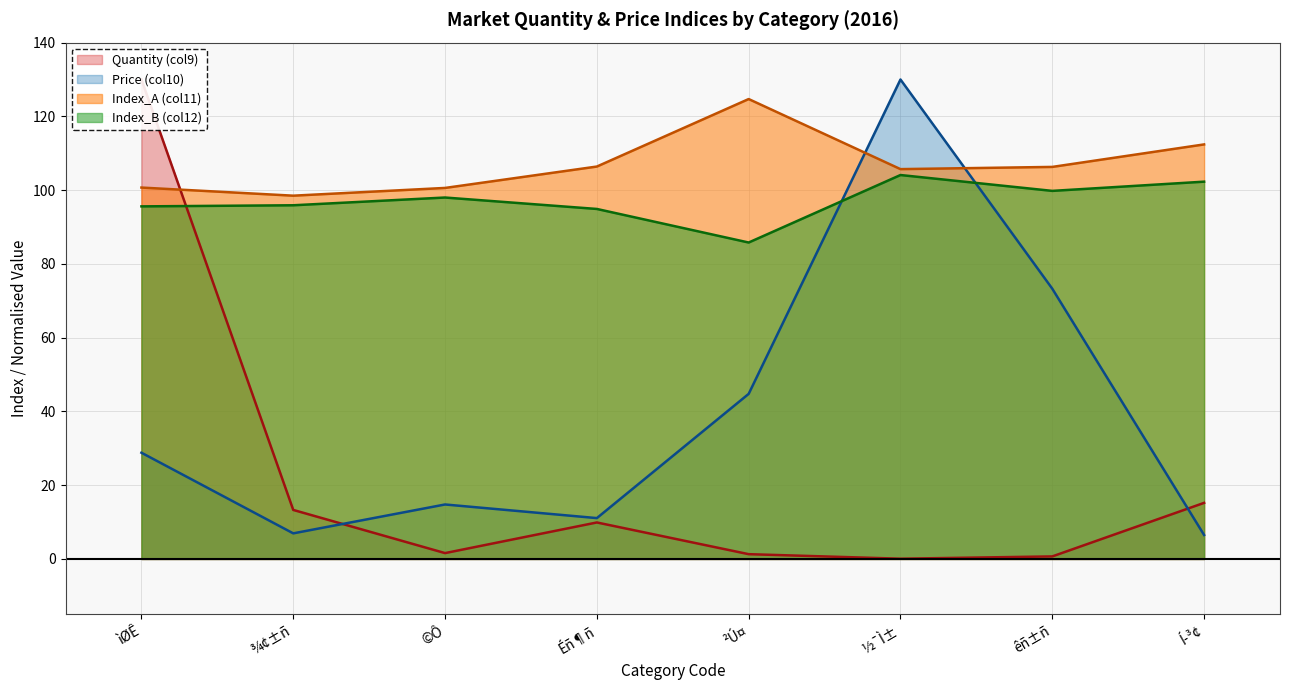

List the series in order of their peak value, lowest first.

Index_B (col12), Index_A (col11), Quantity (col9), Price (col10)